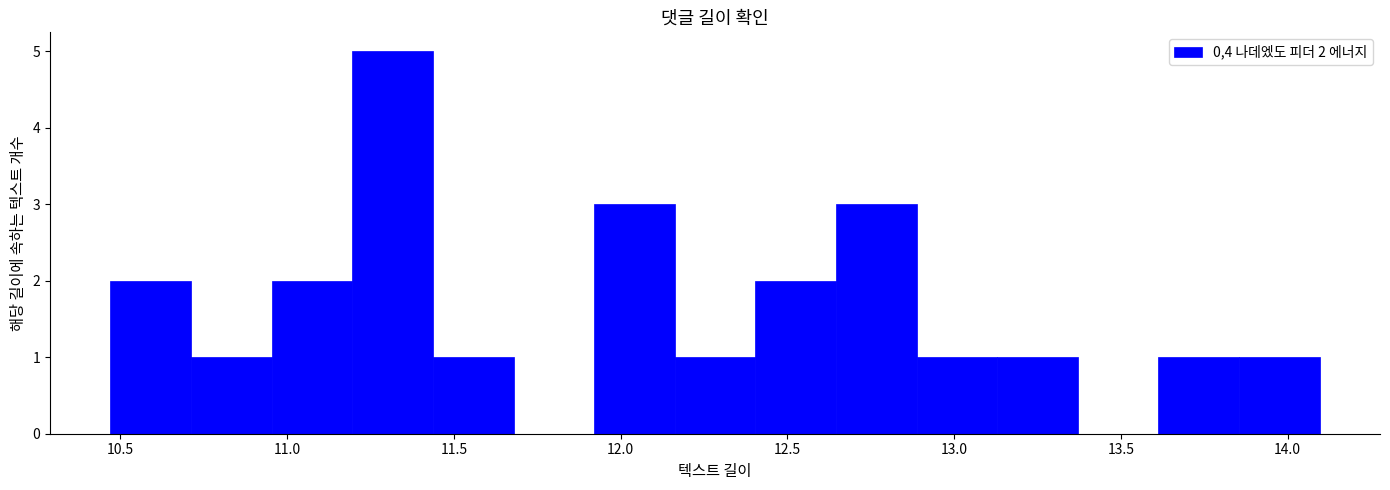

Which range on the x-axis has the tallest bar?

11.20 to 11.45